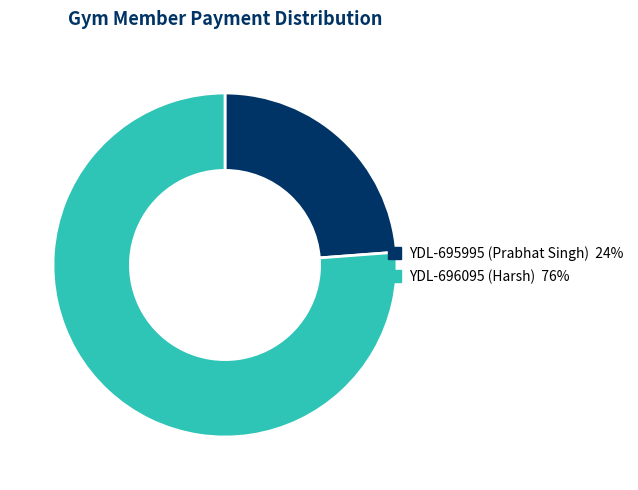

What is the majority slice?

YDL-696095 (Harsh)